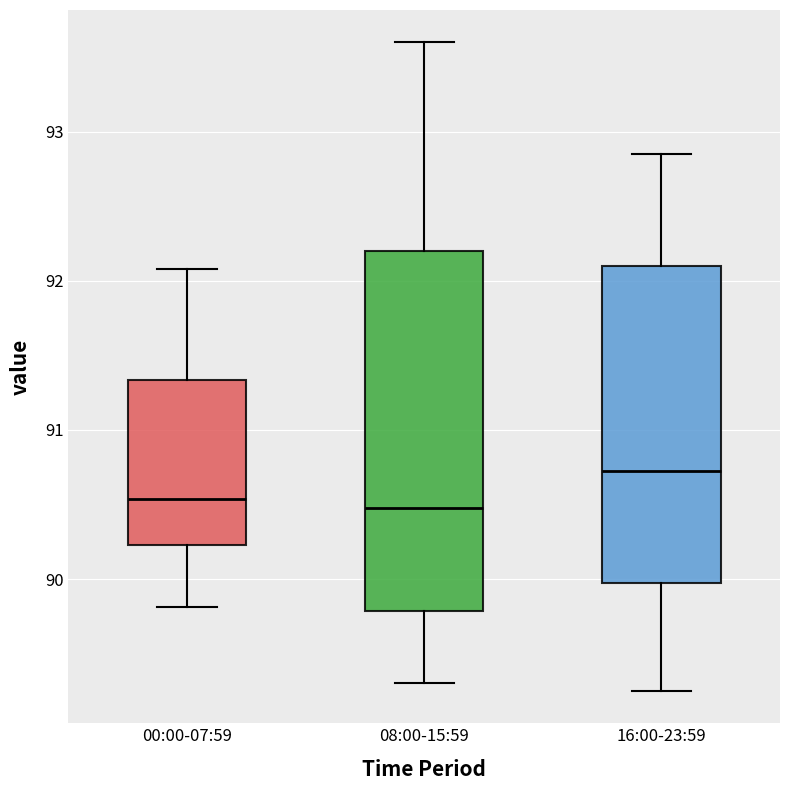

Reading left to right, transcribe this box plot: for each box, give where its median line is, the range the box spans, and where its two whiskers end, as read against the y-axis. The values are not printed on the chart, so give them approximately, as read against the axis.

00:00-07:59: median 90.5, box 90.2 to 91.3, whiskers 89.8 to 92.1
08:00-15:59: median 90.5, box 89.8 to 92.2, whiskers 89.3 to 93.6
16:00-23:59: median 90.7, box 90.0 to 92.1, whiskers 89.3 to 92.9